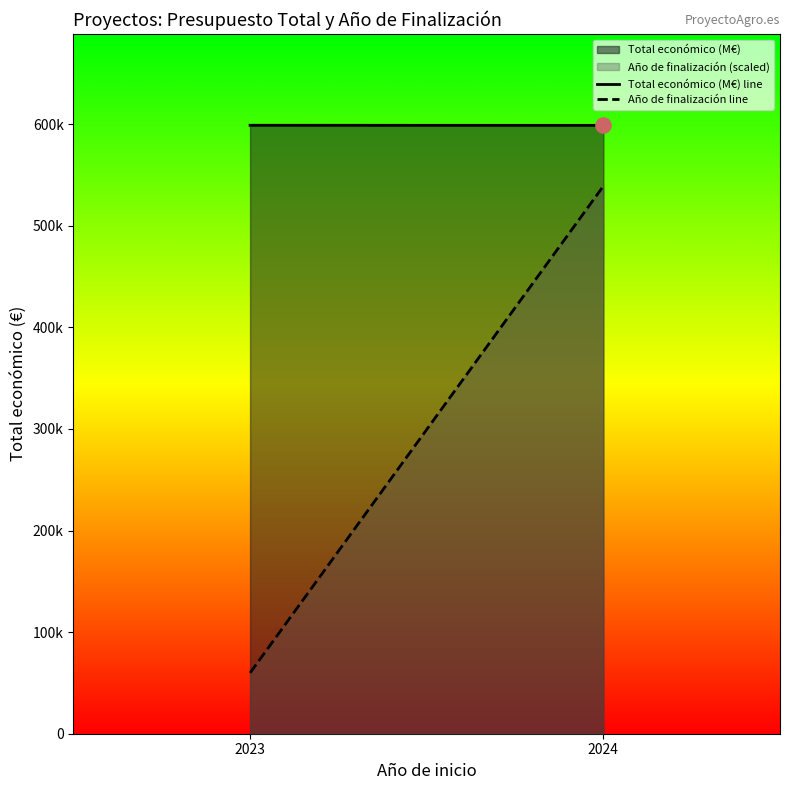

Is the value of Año de finalización line at 2024 greater than the value of Total económico (M€) line at 2023?

No